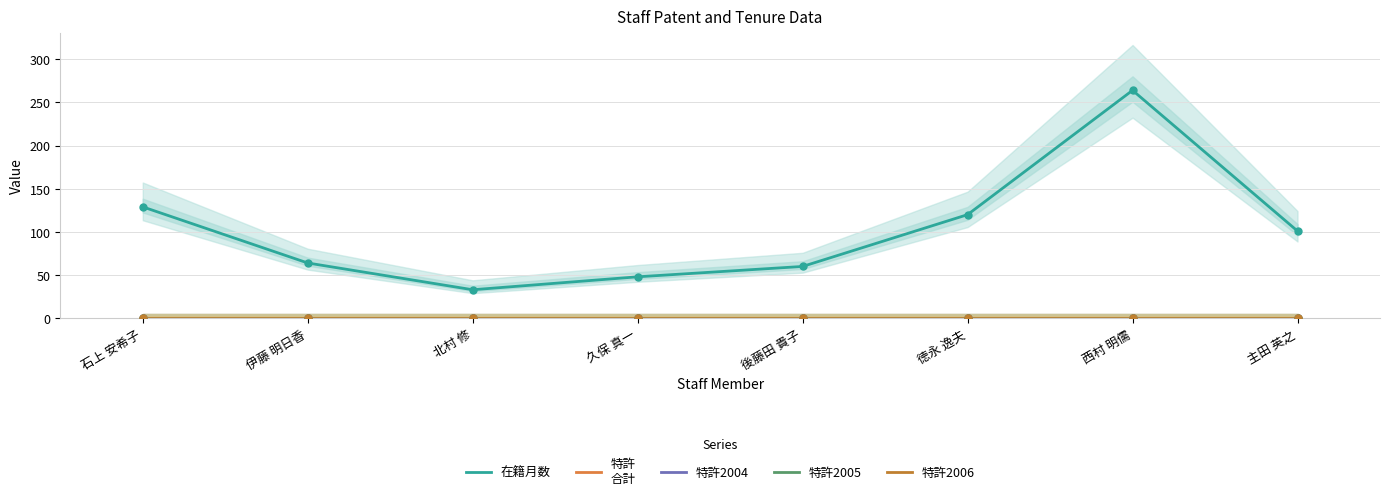

Is the value of 特許
合計 at 久保 真一 greater than the value of 特許2006 at 主田 英之?

No